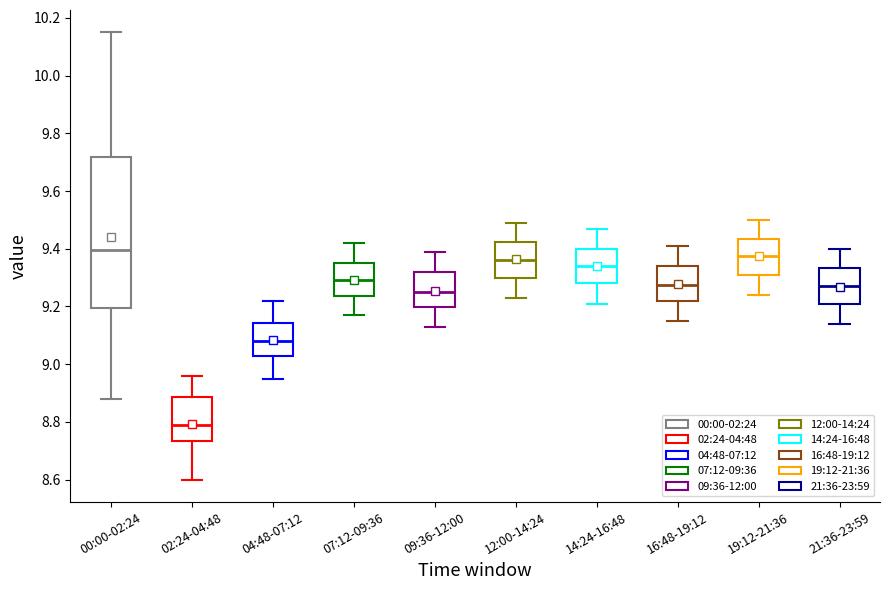

Comparing the boxes themselves (not the whiskers), which one is the tallest?

00:00-02:24